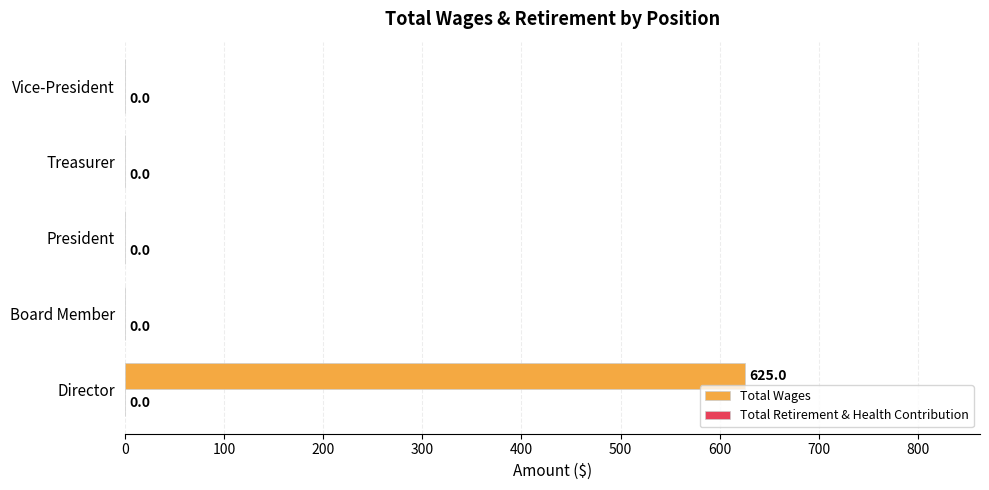

The value at Treasurer is -305. True or false?

False